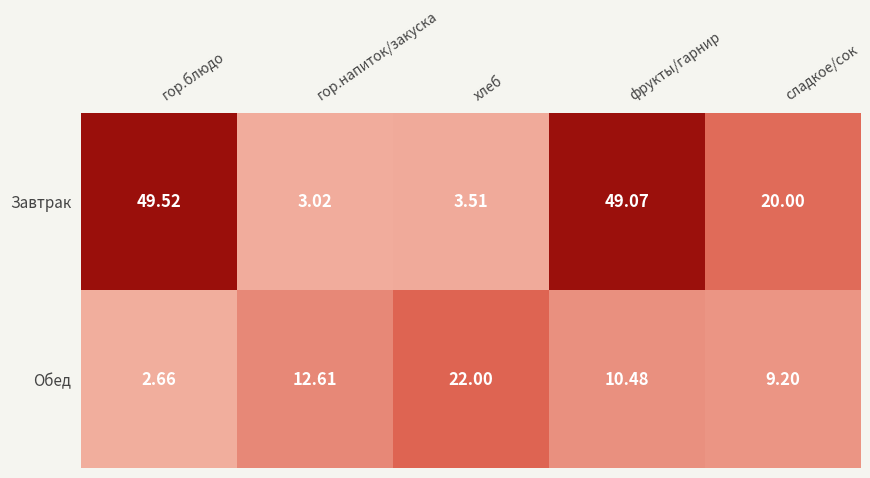

Is the value of Обед at сладкое/сок greater than the value of Завтрак at гор.блюдо?

No